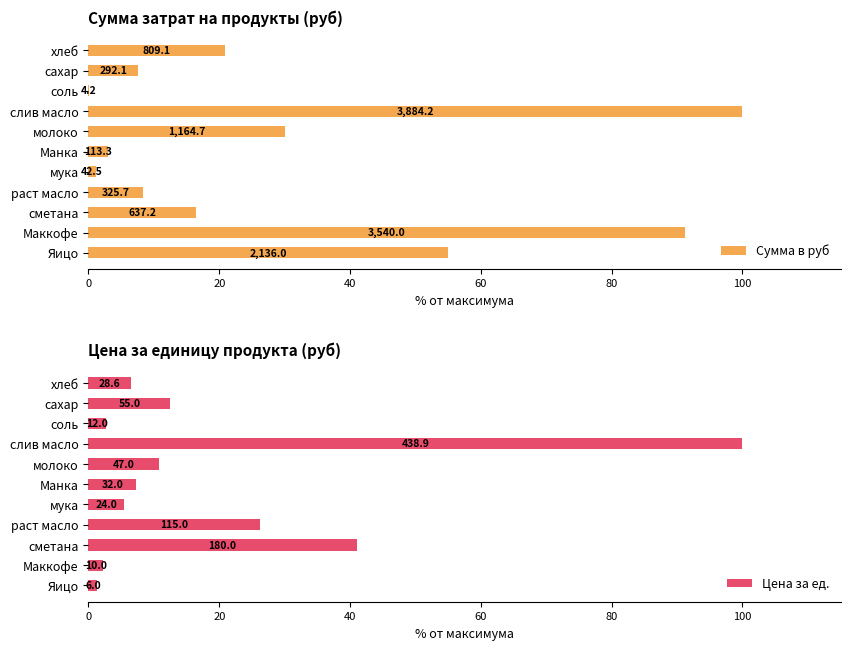

At how many categories does at least one series exceed 71?

2